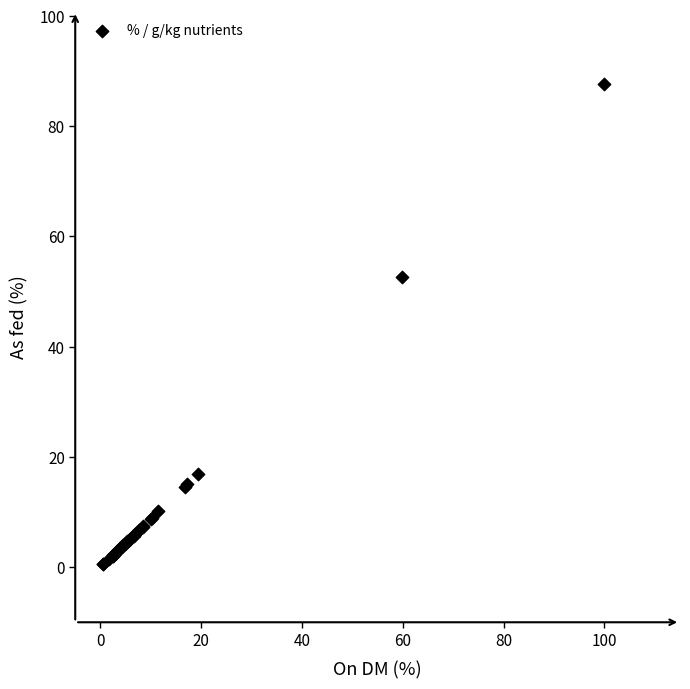

What Y value in the scatter plot is closest to 44?

52.6